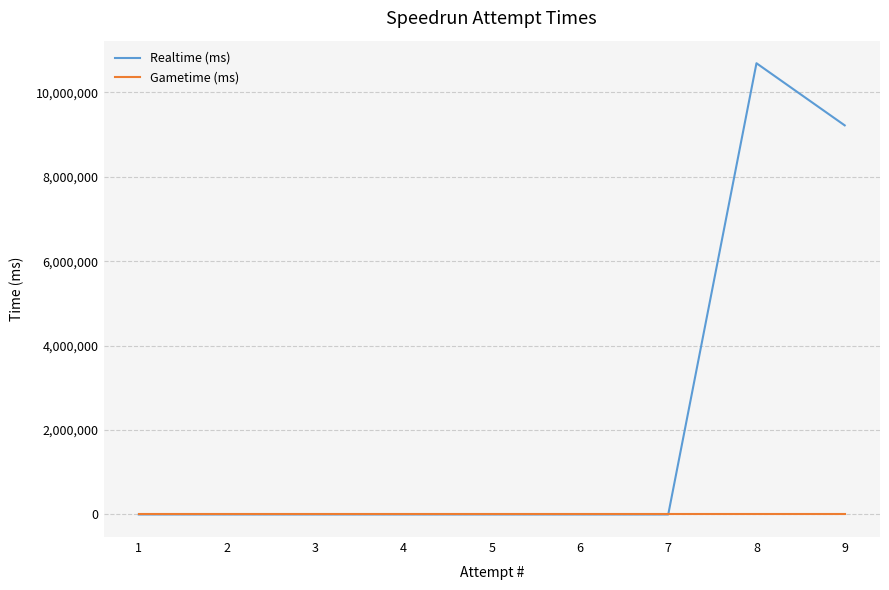

Which series has the largest range (max minus min)?

Realtime (ms)